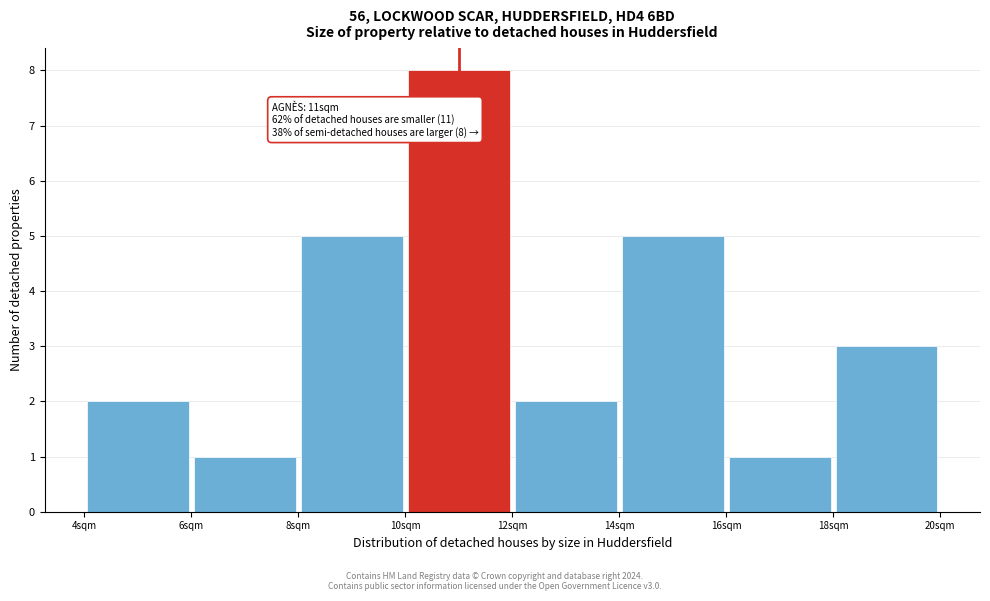

Over which range of the x-axis is the bar tallest?

10 to 12